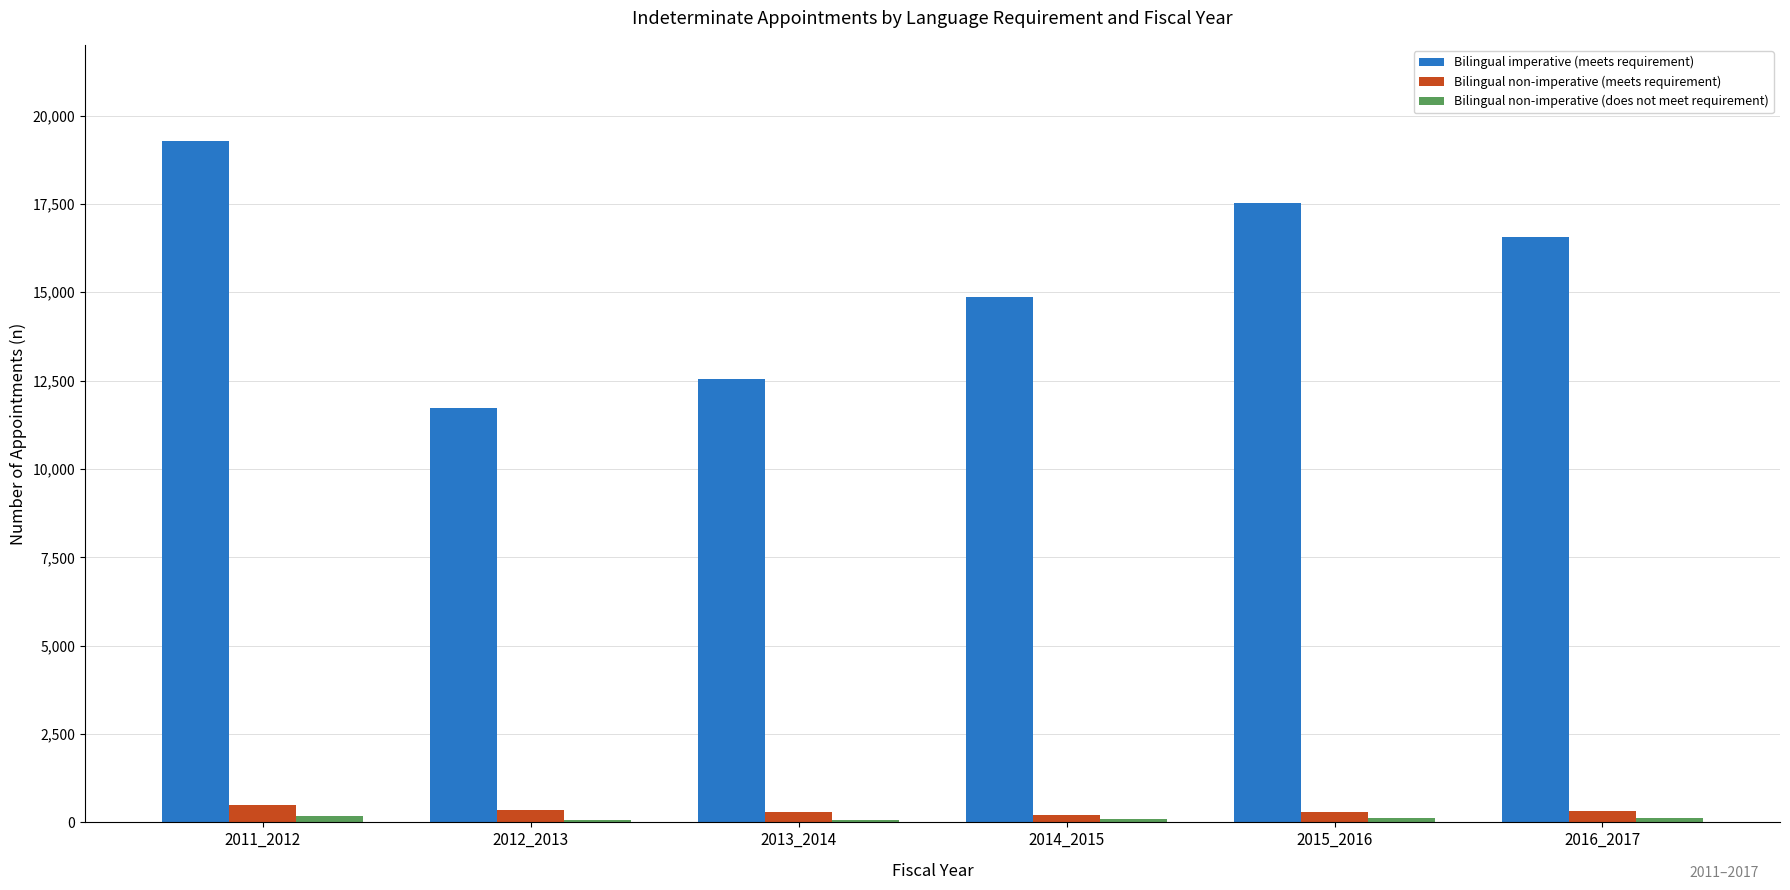

Between 2013_2014 and 2016_2017, which series saw the biggest shift?

Bilingual imperative (meets requirement)